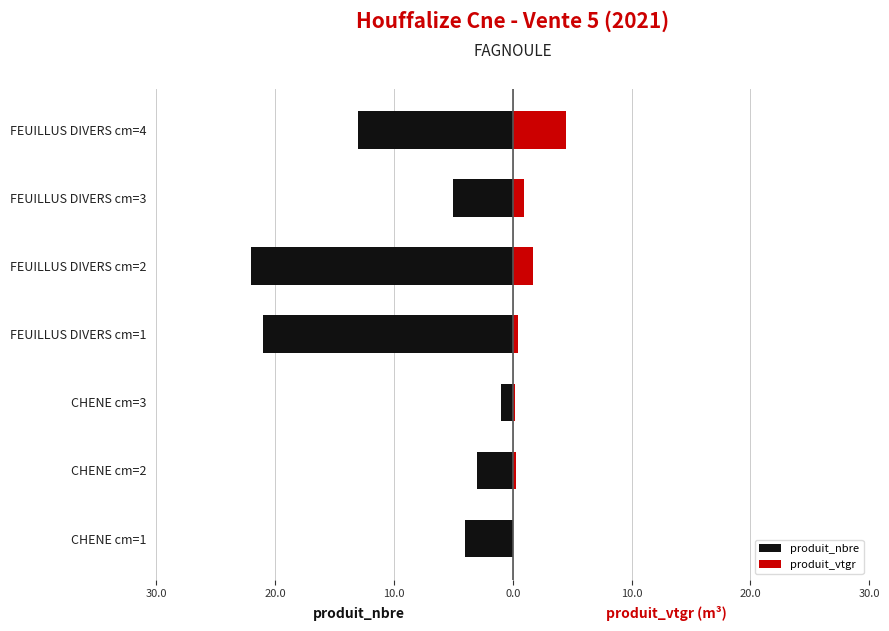

Reading right to left, extract all data points from this chart.

produit_nbre: -13.0	-5.0	-22.0	-21.0	-1.0	-3.0	-4.0
produit_vtgr: 4.5	0.9	1.7	0.5	0.2	0.2	0.1